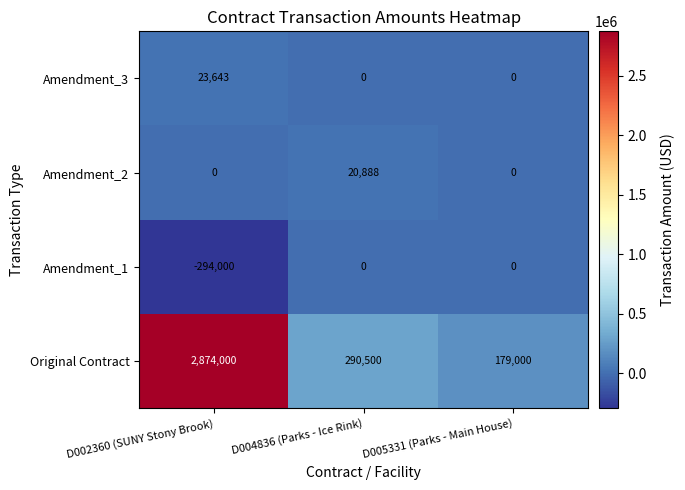

Reading left to right, transcribe all the data shown in this chart.

Amendment_3: D002360 (SUNY Stony Brook)=23643	D004836 (Parks - Ice Rink)=0	D005331 (Parks - Main House)=0
Amendment_2: D002360 (SUNY Stony Brook)=0	D004836 (Parks - Ice Rink)=20888	D005331 (Parks - Main House)=0
Amendment_1: D002360 (SUNY Stony Brook)=-294000	D004836 (Parks - Ice Rink)=0	D005331 (Parks - Main House)=0
Original Contract: D002360 (SUNY Stony Brook)=2874000	D004836 (Parks - Ice Rink)=290500	D005331 (Parks - Main House)=179000